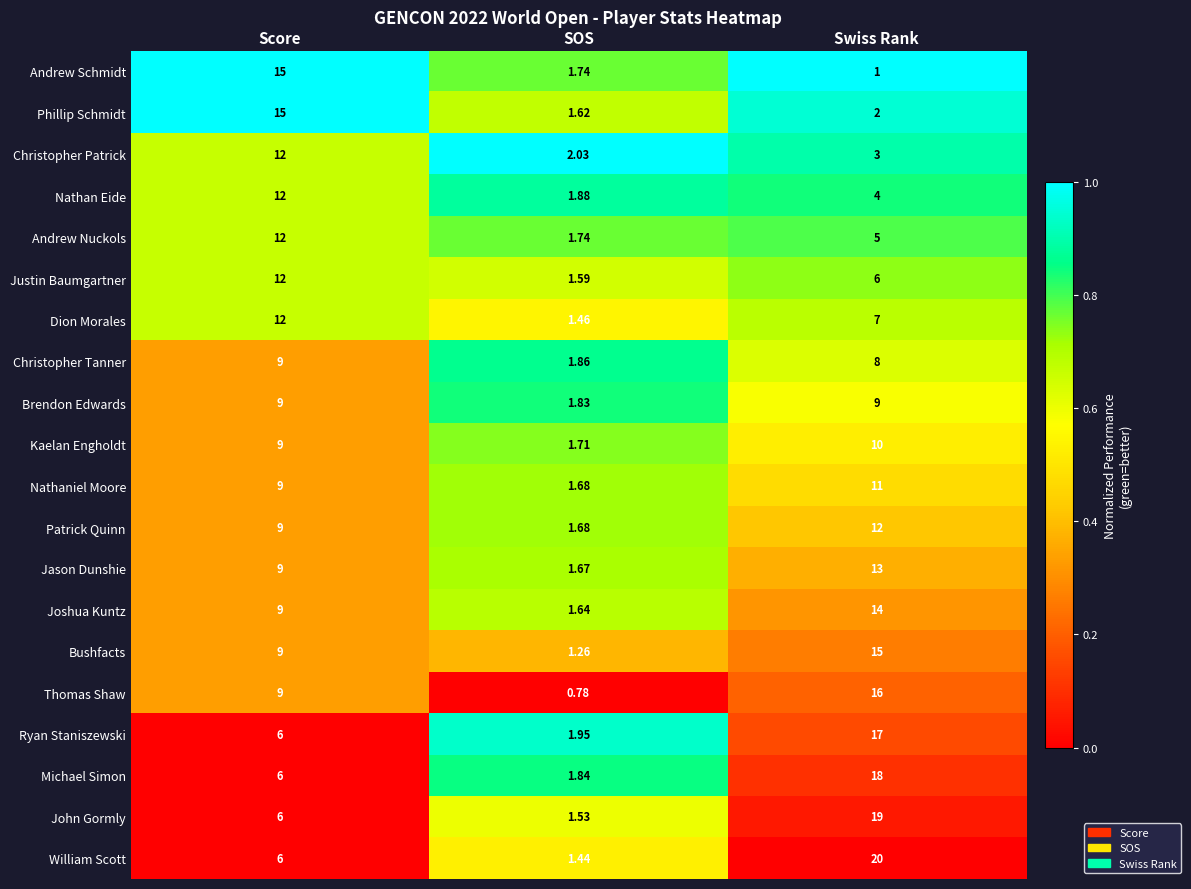

At which category is the sum across all series the highest?

Swiss Rank